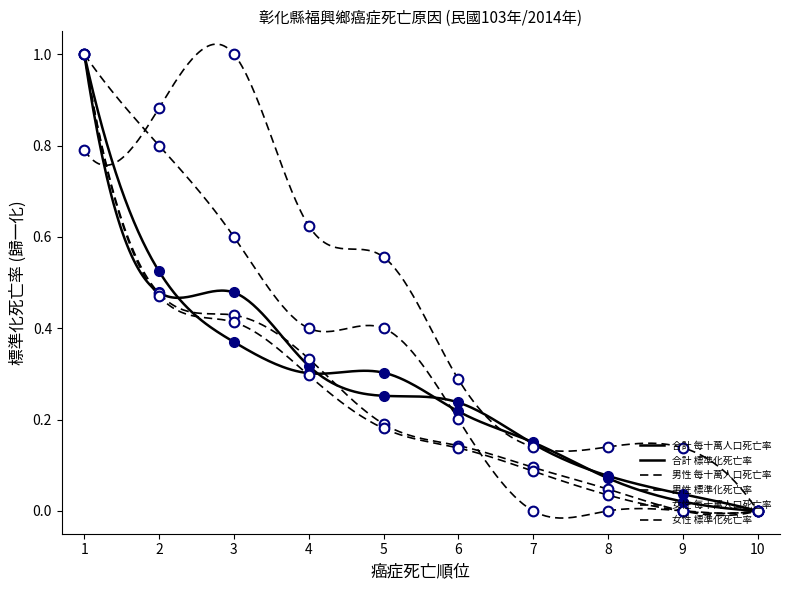

What is the difference between the second highest and minimum values in the 合計 標準化死亡率 series?

0.5